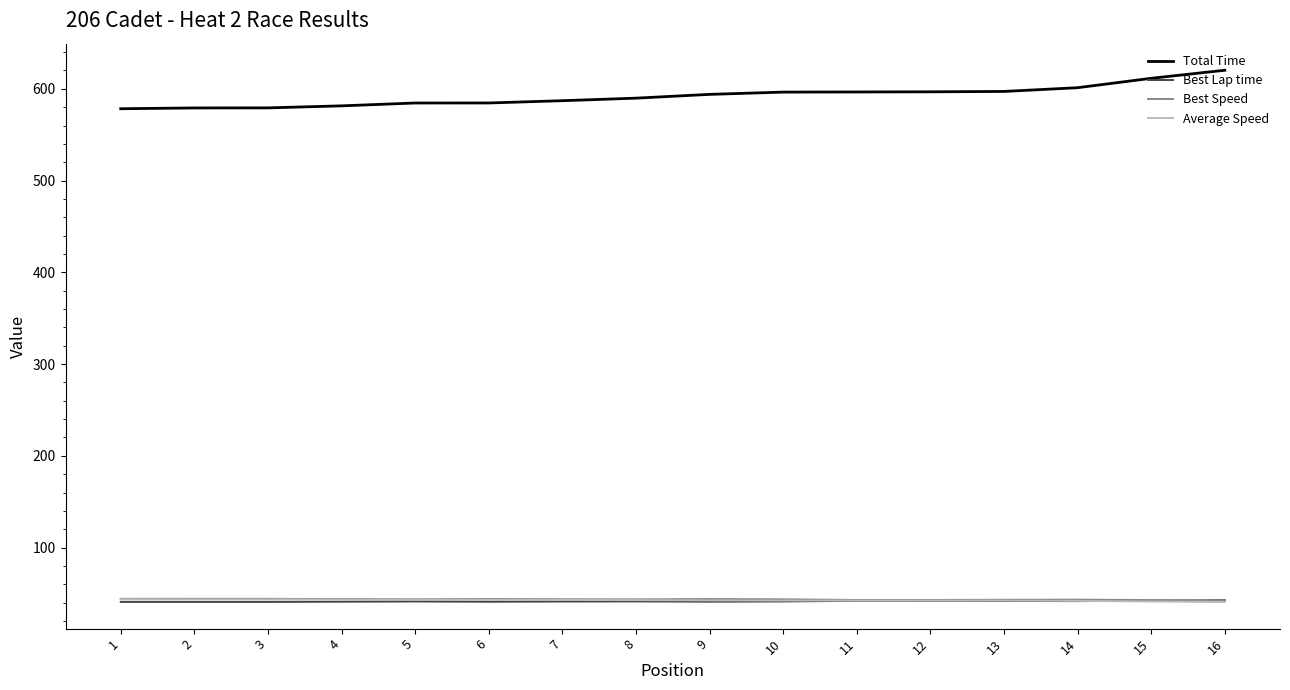

What is the maximum value shown in the chart?

620.2